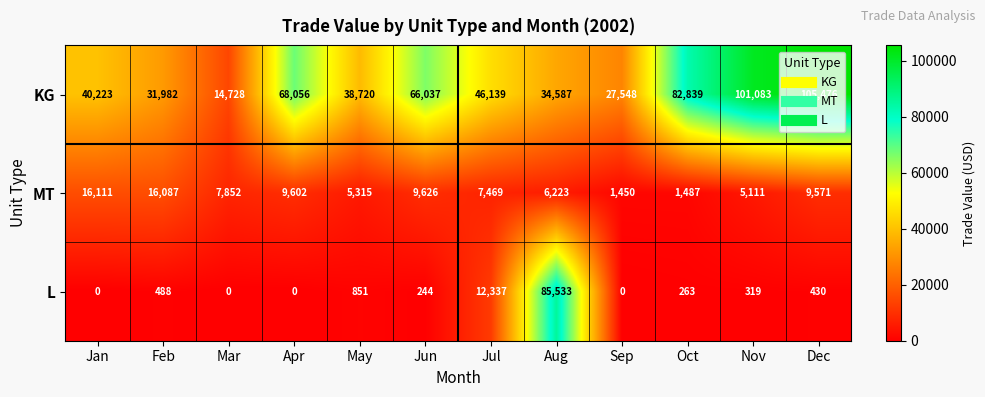

Which series has the largest total across all categories?

KG